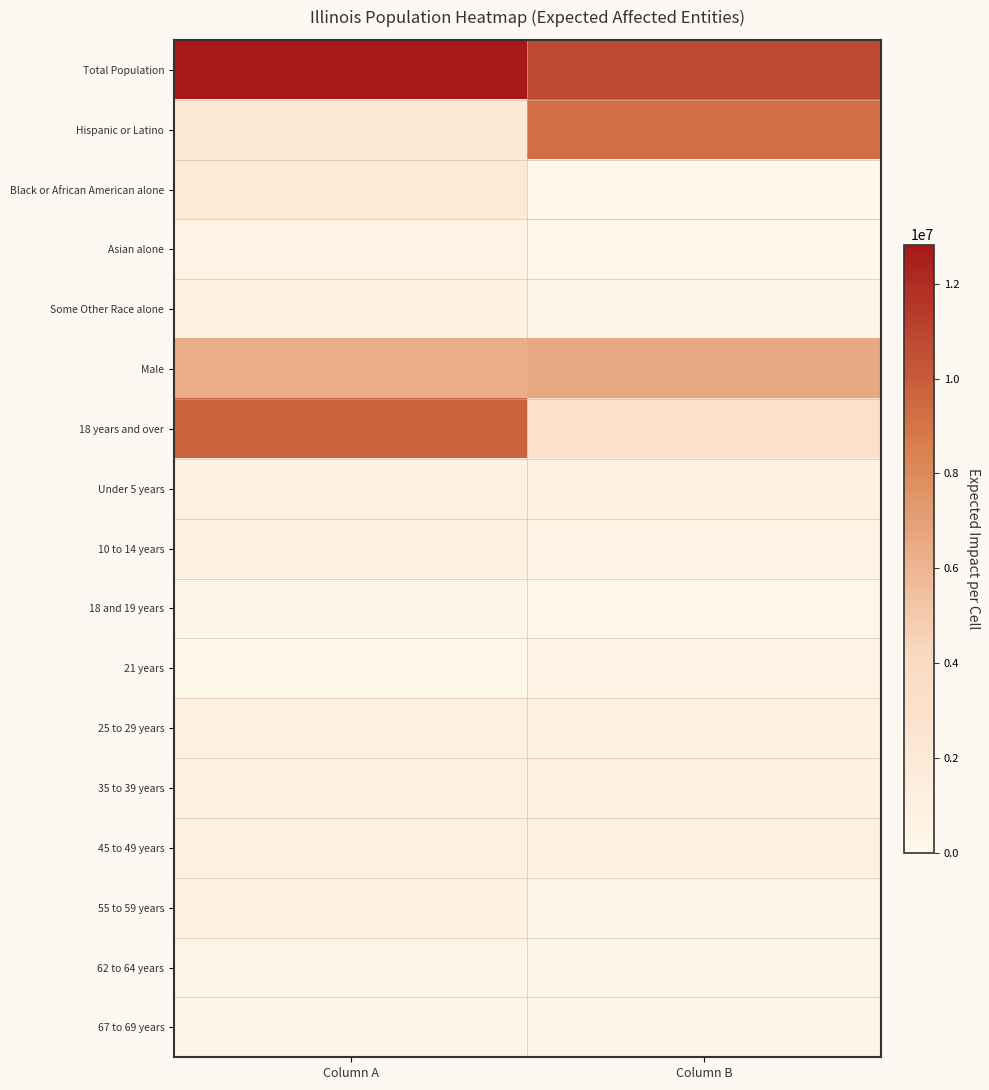

How many series are shown in this chart?

17